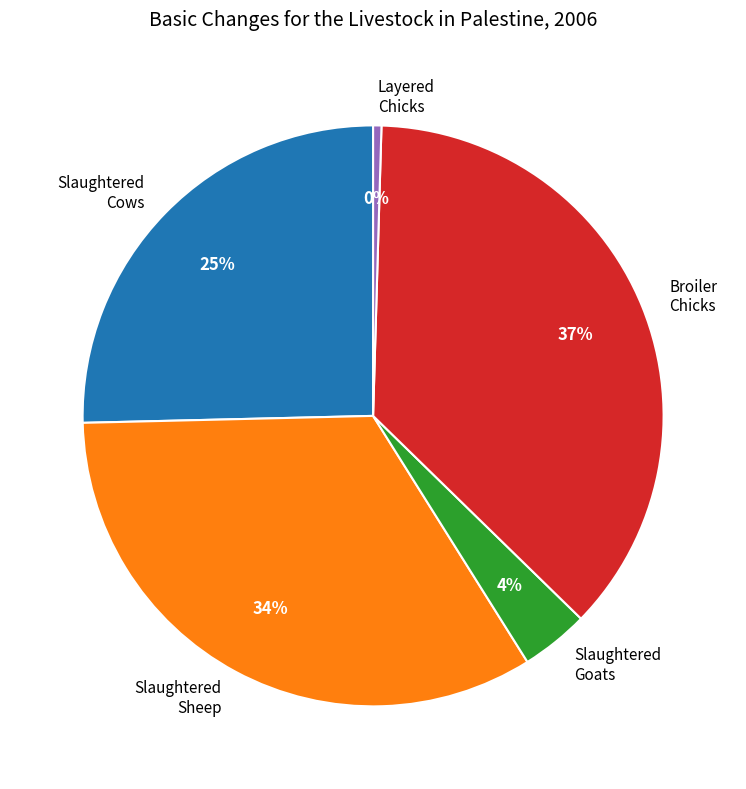

What is the ratio of the value at Broiler Chicks to the value at Slaughtered Cows?

1.5